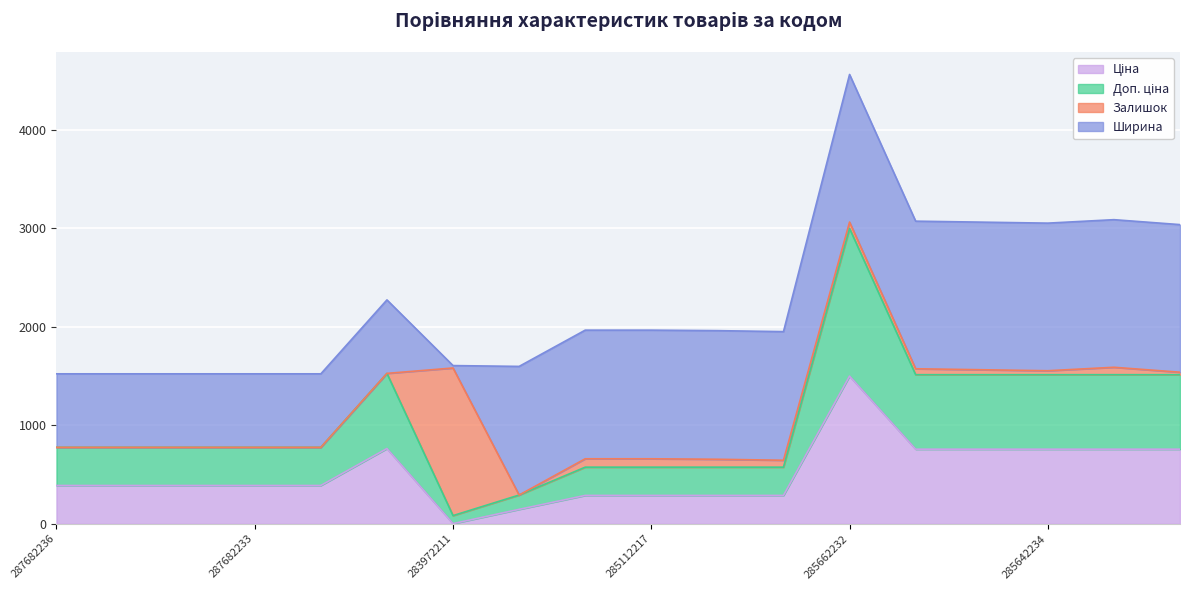

What is the minimum value shown in the chart?

0.8